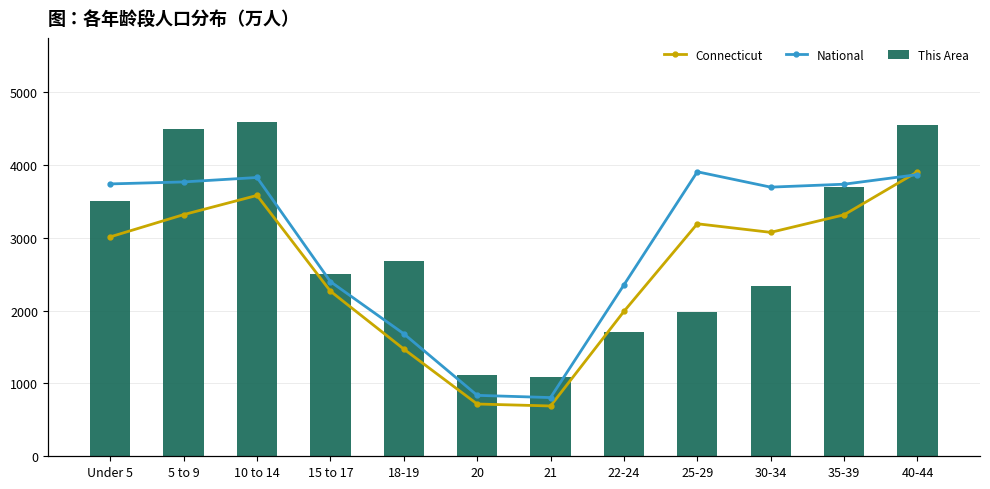

What is the sum of all This Area values?

34255.0